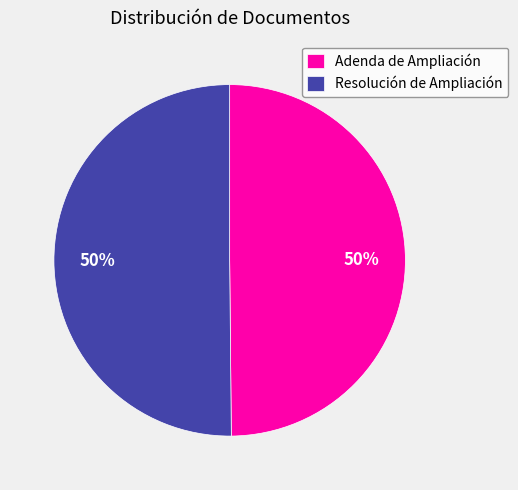

Approximately how many times larger is the value at Adenda de Ampliación compared to Resolución de Ampliación?

1.0